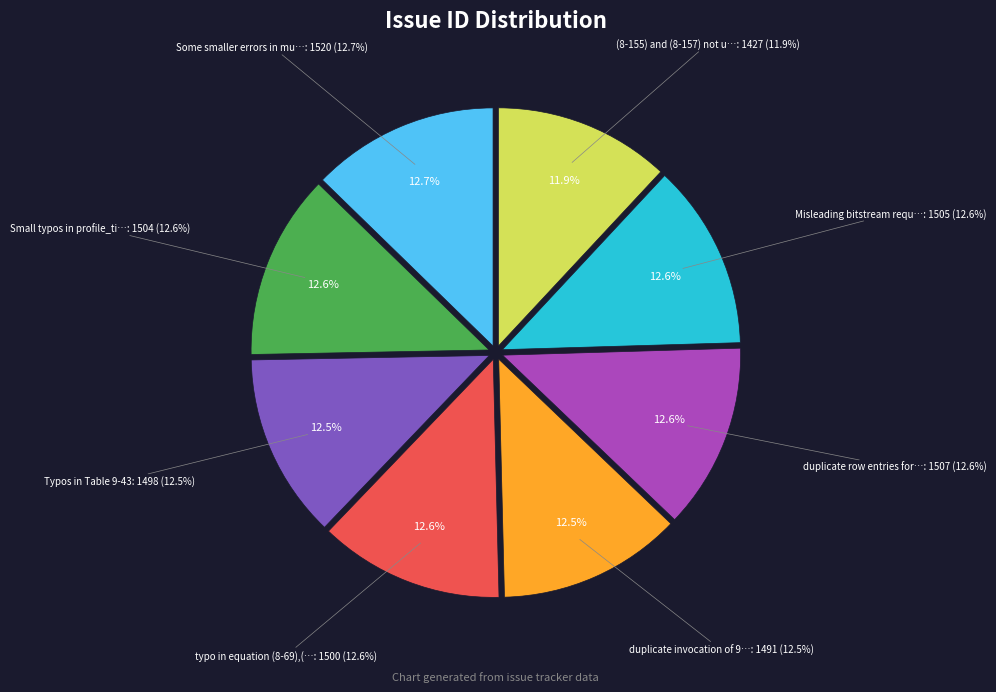

Is there a majority slice in this chart?

No